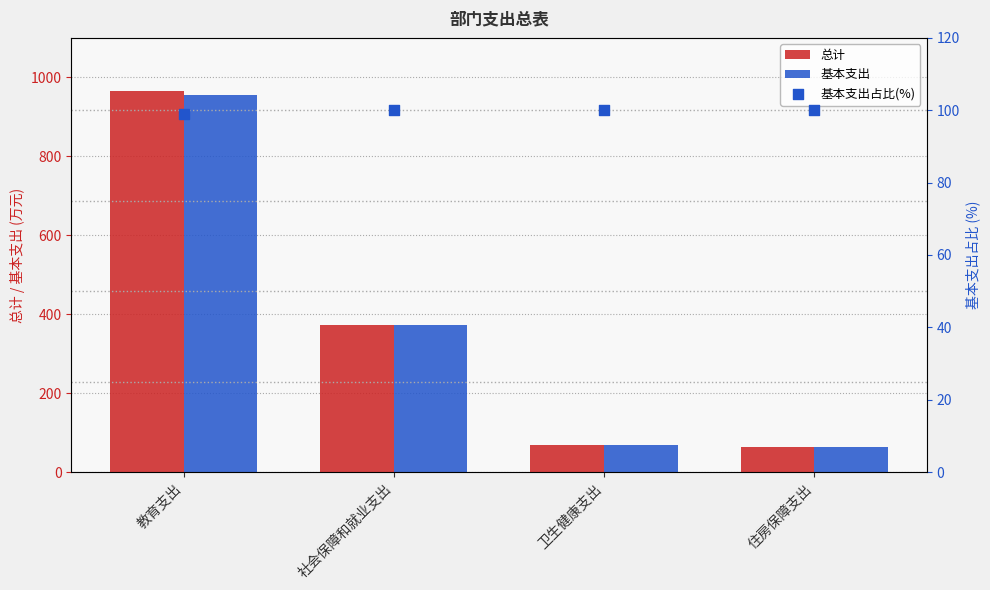

Which series contains the lowest Y value?

总计